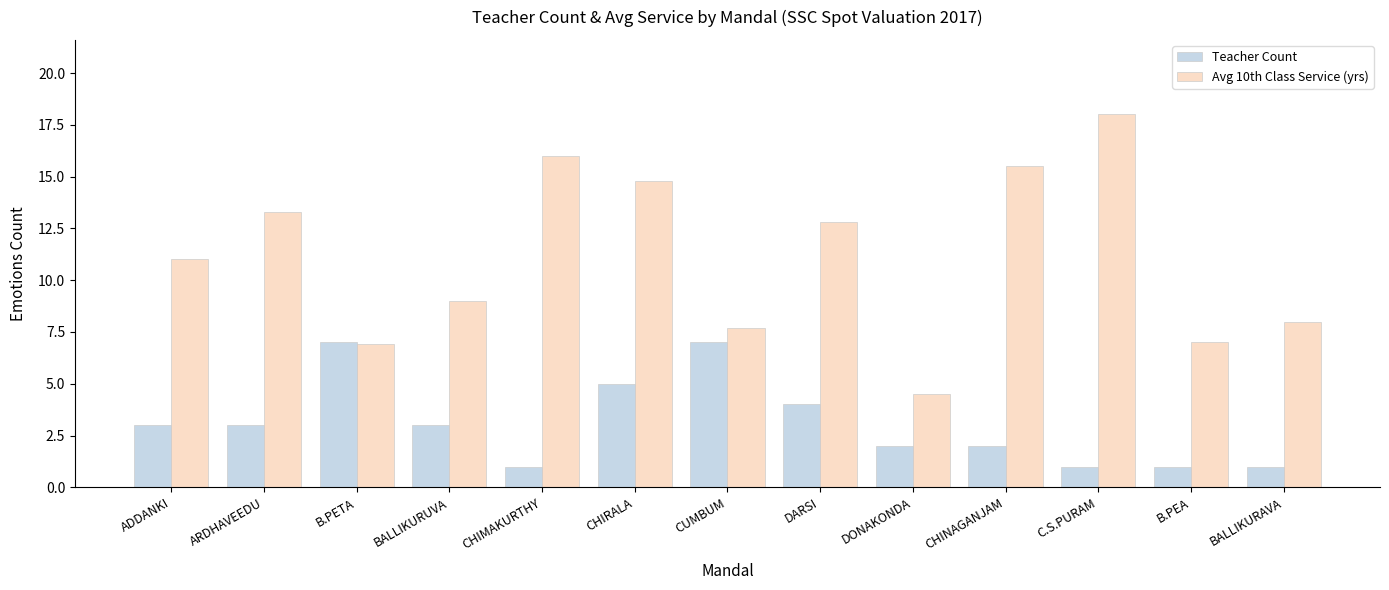

Is the value of Avg 10th Class Service (yrs) at B.PEA greater than the value of Teacher Count at DONAKONDA?

Yes